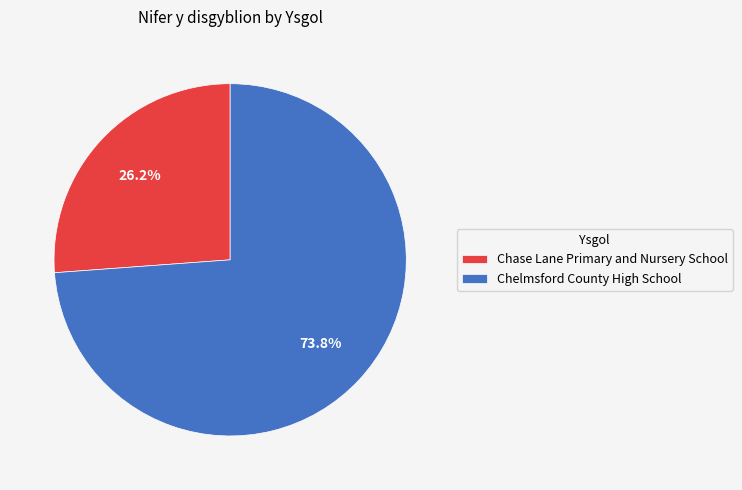

True or false: Chelmsford County High School accounts for 68% of the total.

False